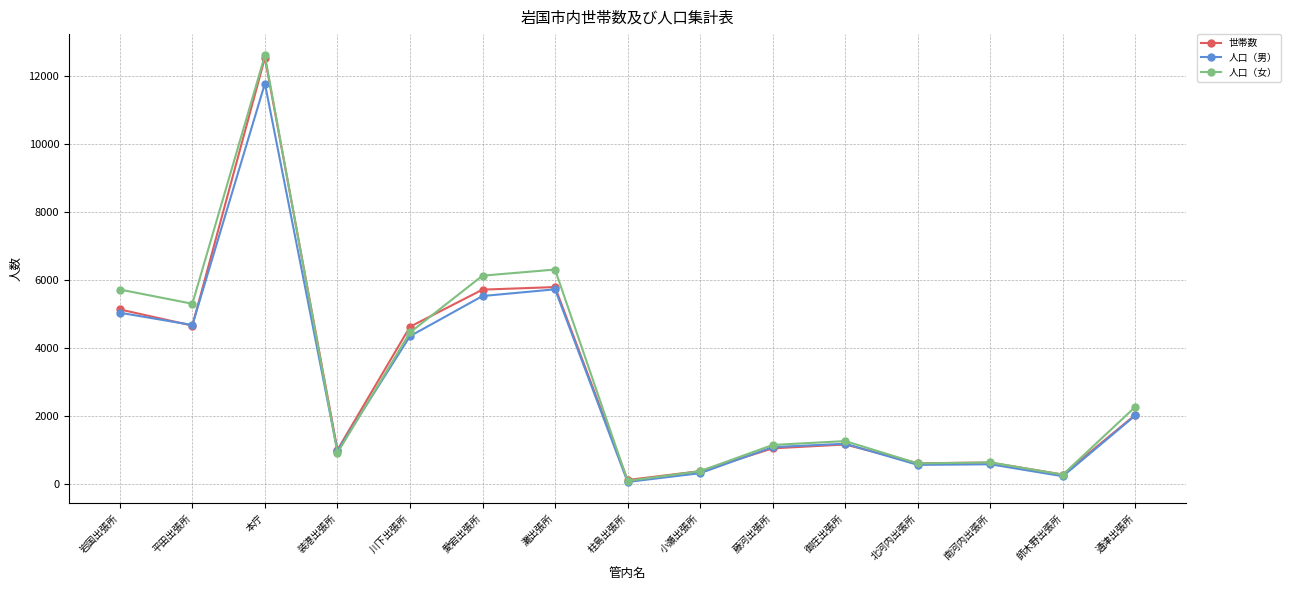

Where is 人口（男） nearest to the value 5917?

灘出張所